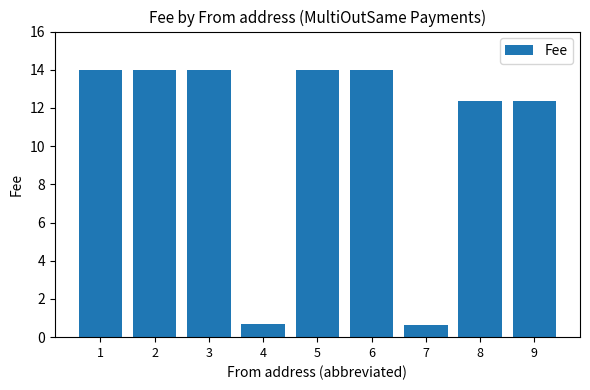

What is the ratio of the value at 6 to the value at 9?

1.1